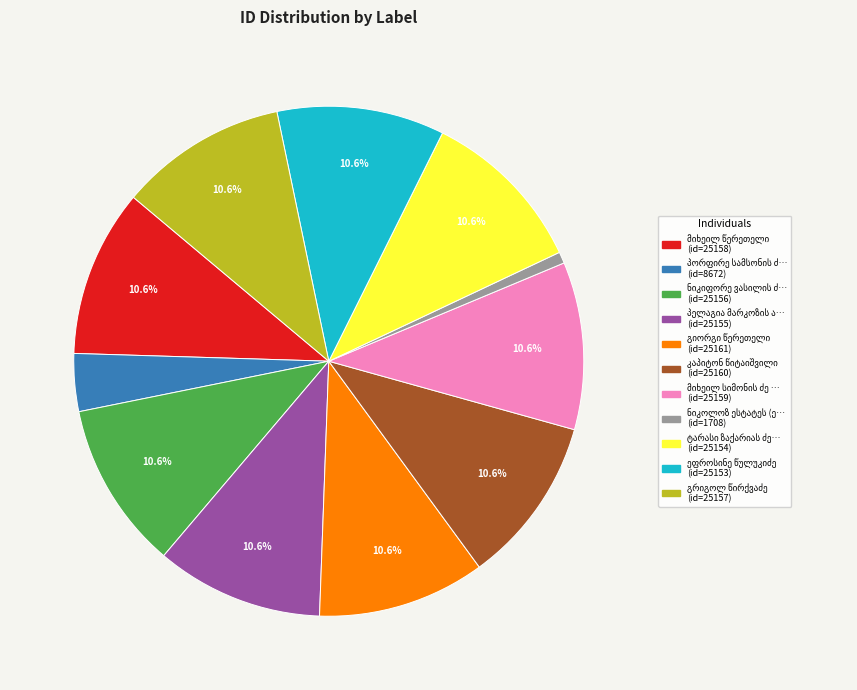

Is there a majority slice in this chart?

No